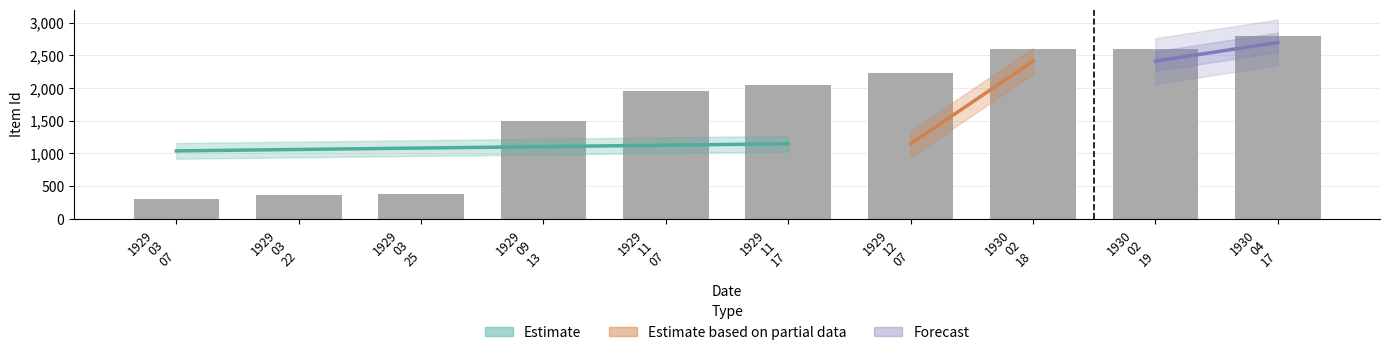

What is the label of the 4th bar from the left?

1929 09 13